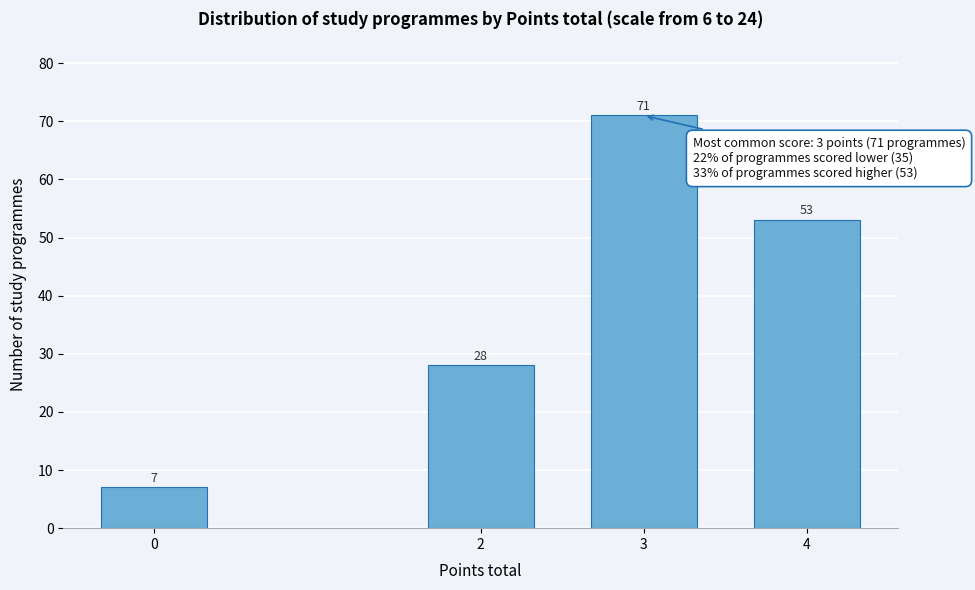

Reading right to left, extract all data points from this chart.

4=53	3=71	2=28	0=7